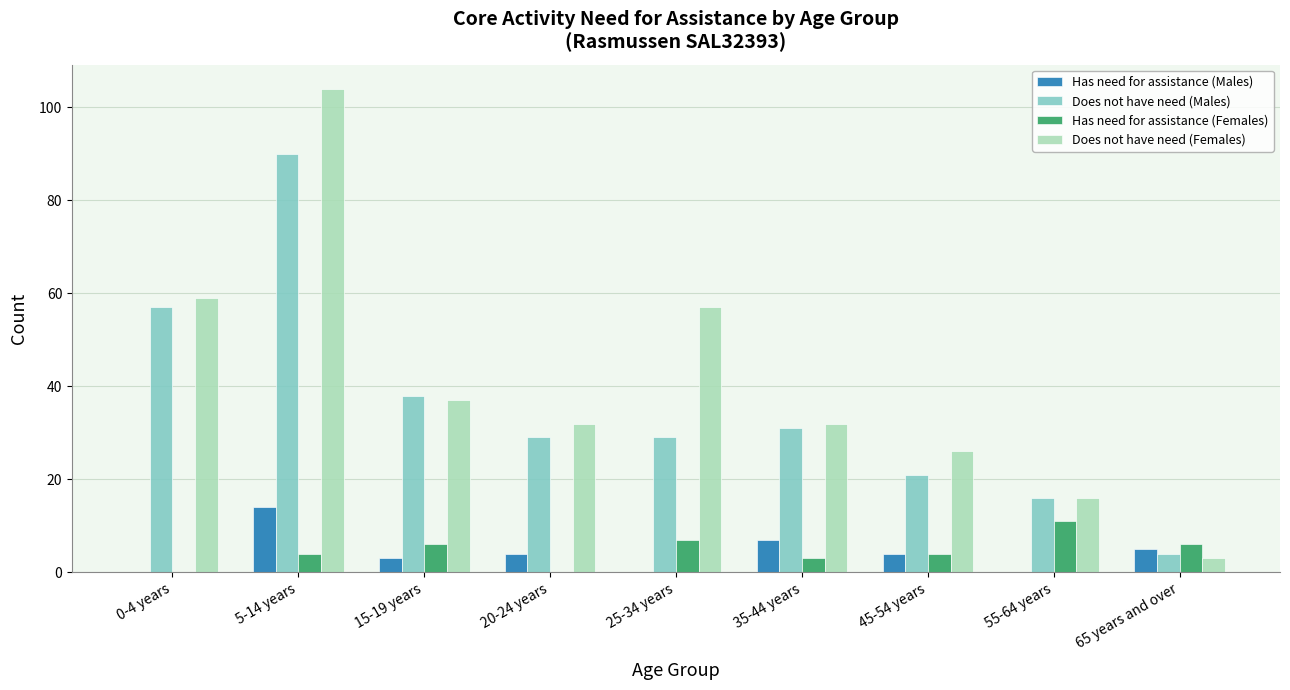

Which series changed the most between 5-14 years and 55-64 years?

Does not have need (Females)